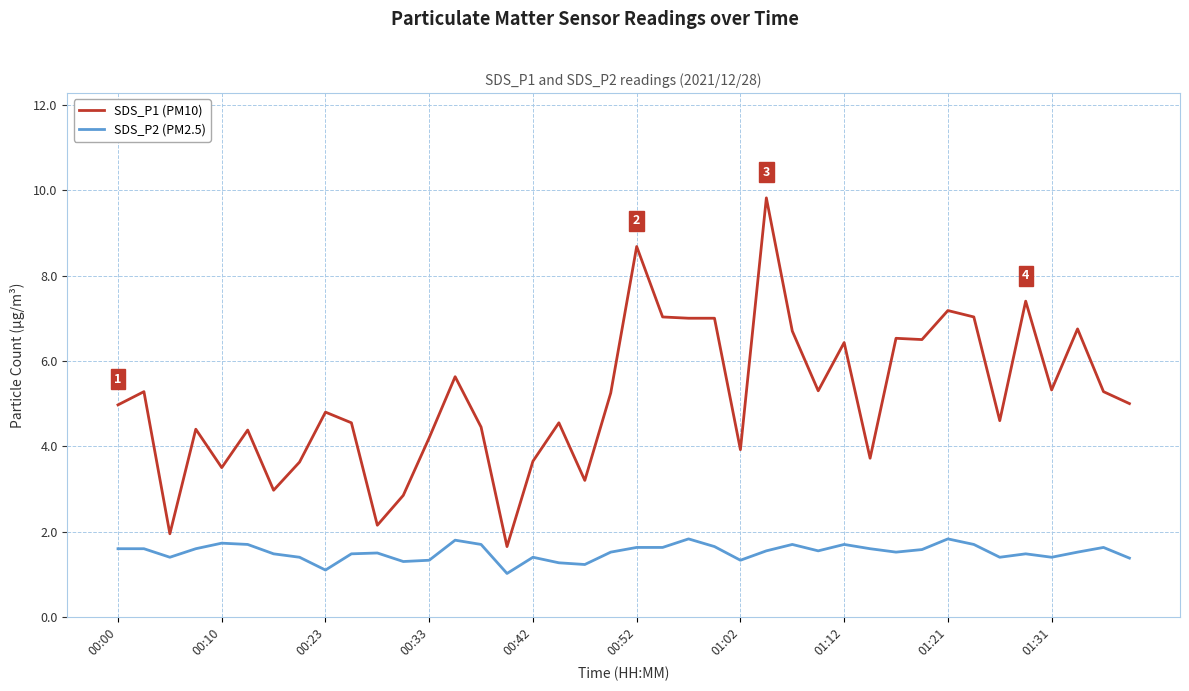

True or false: SDS_P1 (PM10) and SDS_P2 (PM2.5) cross at least once.

False